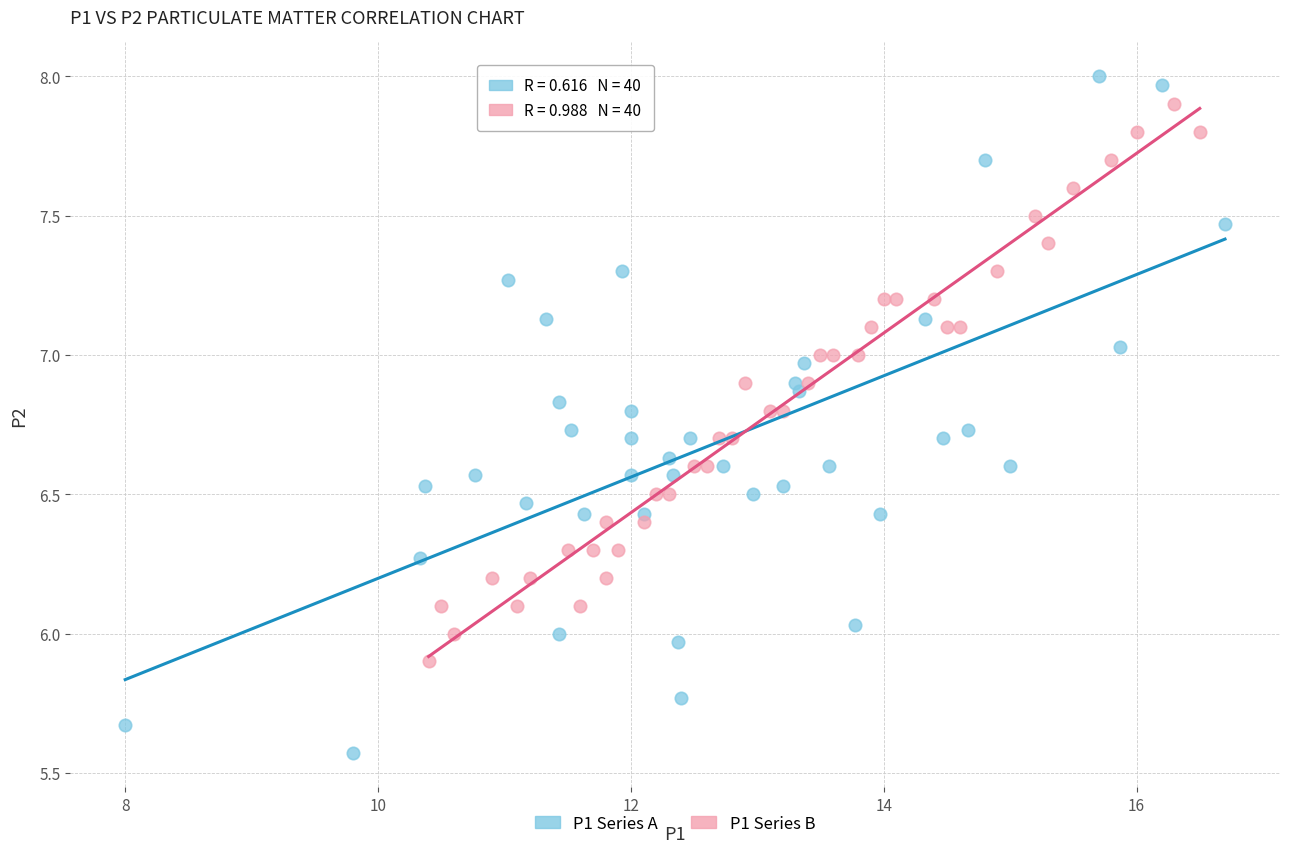

Which series has the widest spread of Y values?

P1 Series A